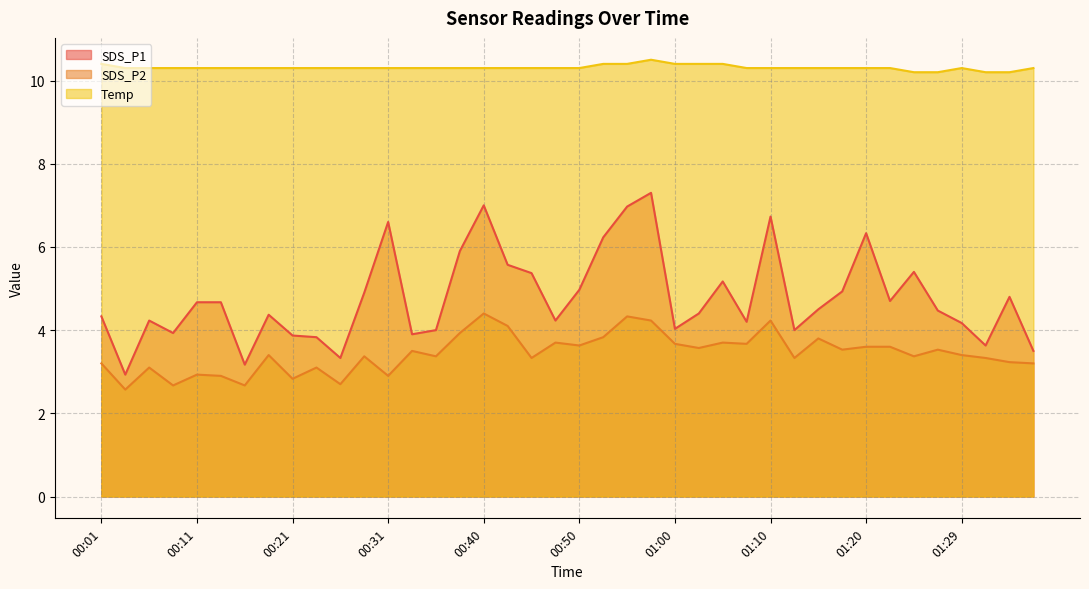

What are all the series names shown in the legend?

SDS_P1, SDS_P2, Temp